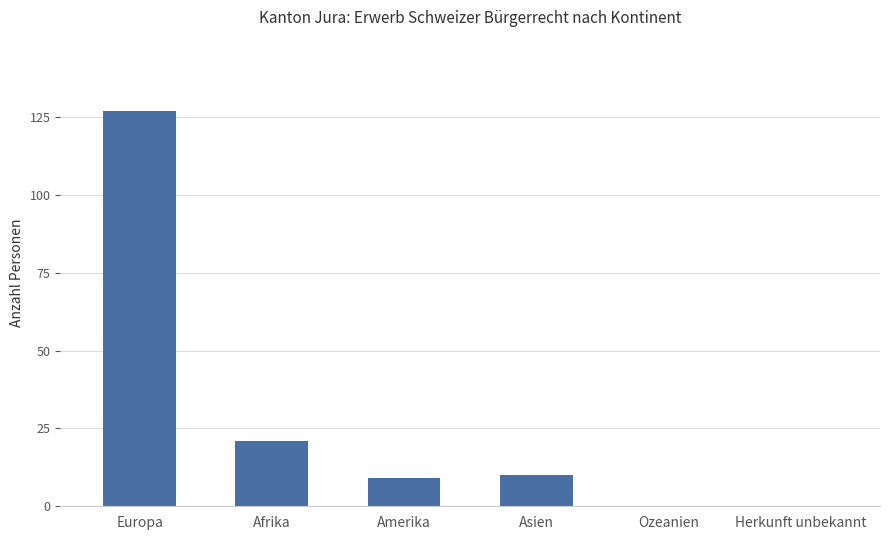

What is the sum of all values?

167